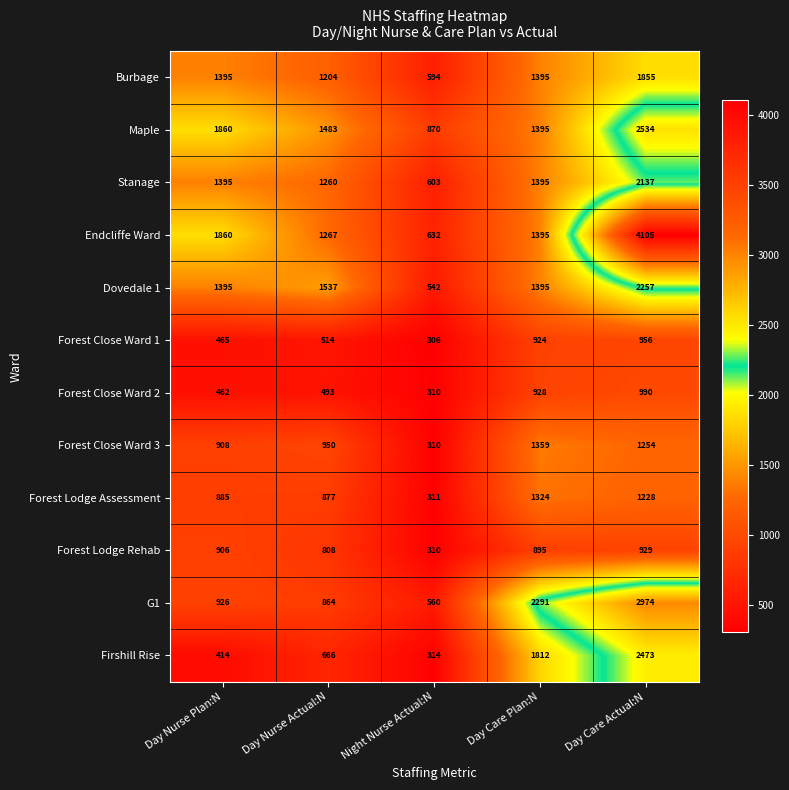

What value does the Dovedale 1 series have at Night Nurse Actual:N, to the nearest 10?

540